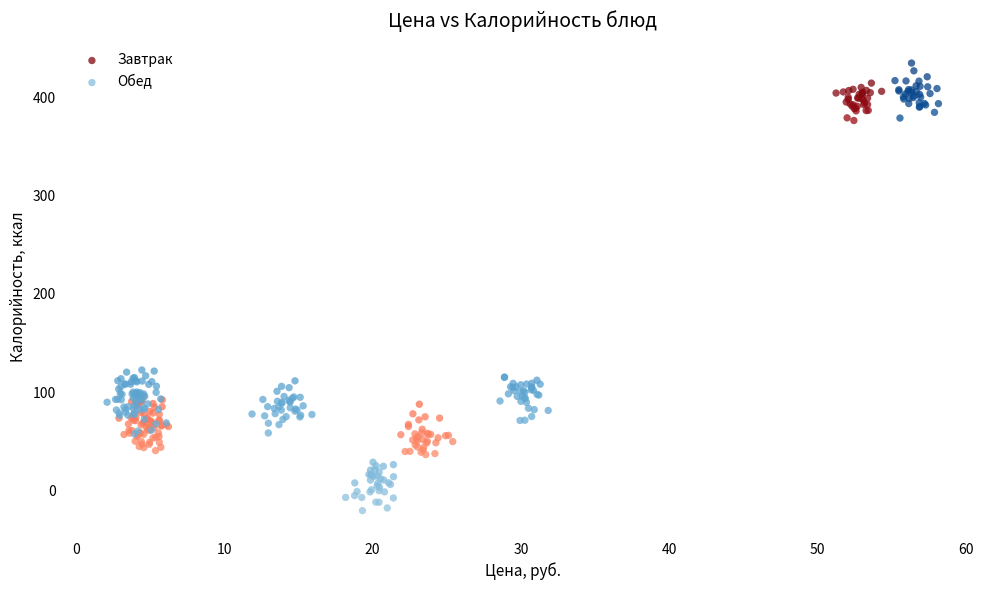

Which series has the largest Y range (max minus min)?

Обед